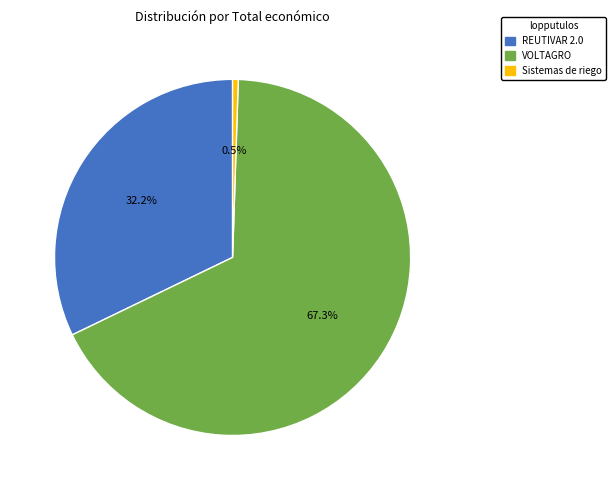

What portion of the pie excludes Sistemas de riego?

99.5%